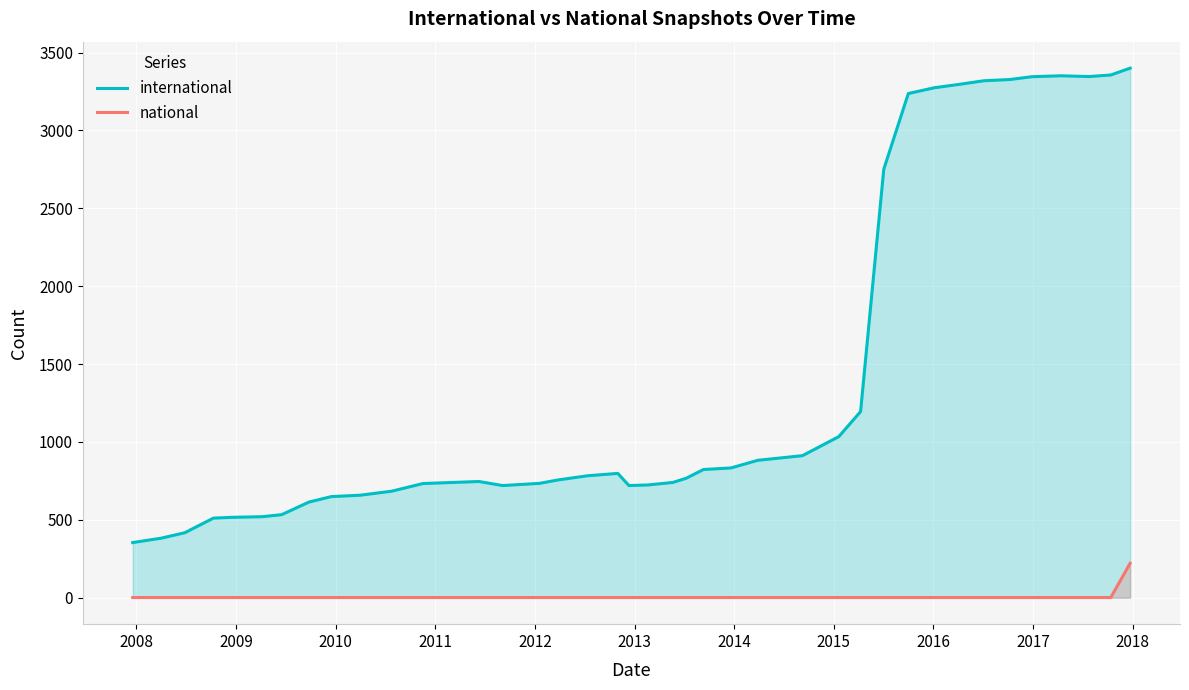

Which series has the widest spread of values?

international